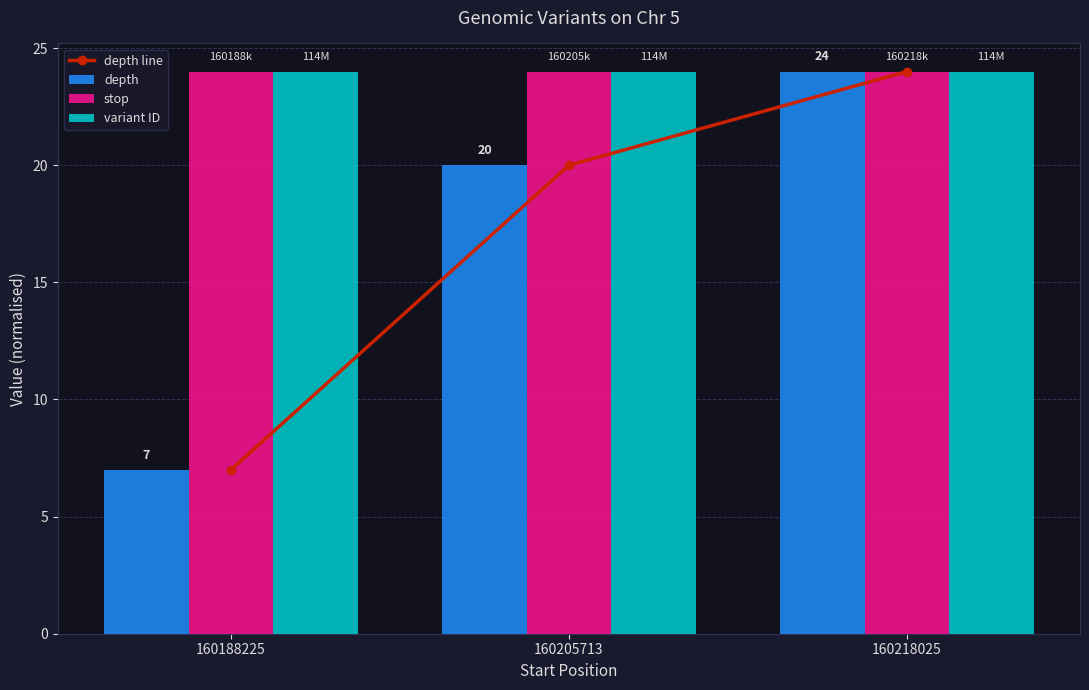

True or false: depth has a value of 7.9 at 160205713.

False